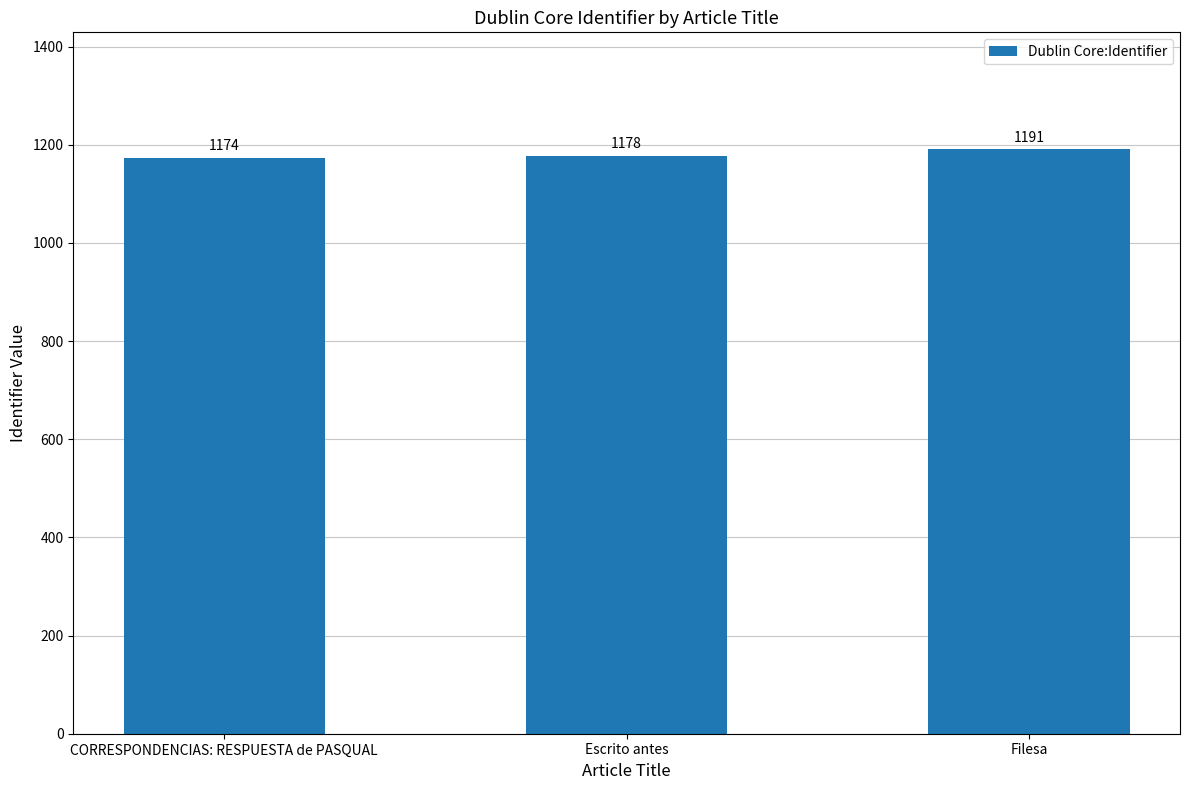

List the labels in order of value, smallest first.

CORRESPONDENCIAS: RESPUESTA de PASQUAL, Escrito antes, Filesa